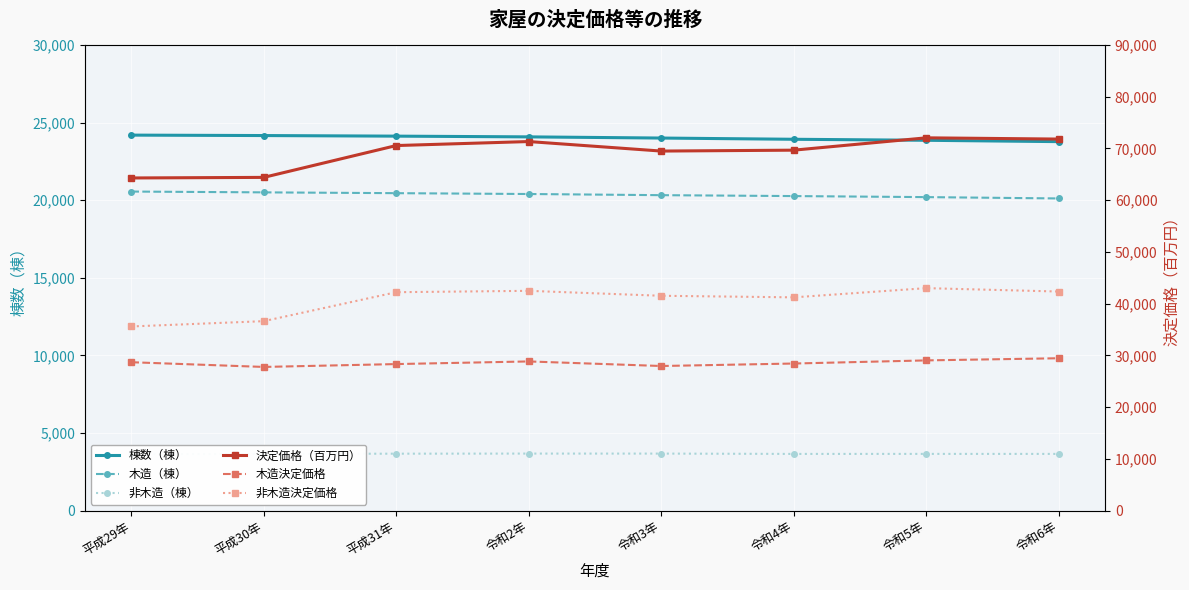

What is the sum of the 木造決定価格 values at 令和6年 and 平成31年?

57796